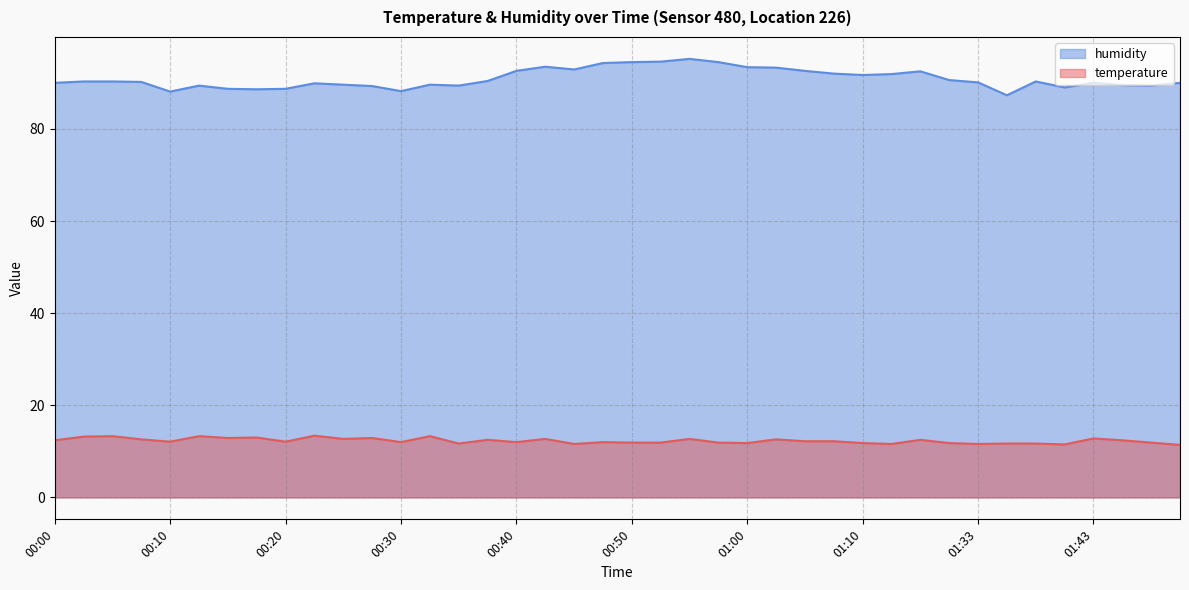

The temperature series shows 11.9 at 00:52. True or false?

True